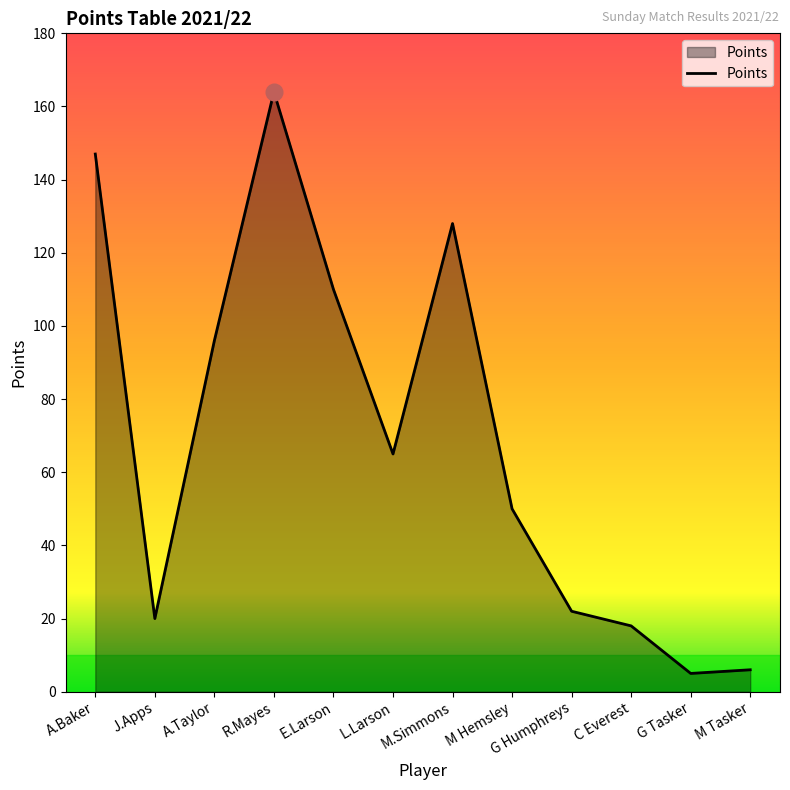

What is the greatest value displayed?

164